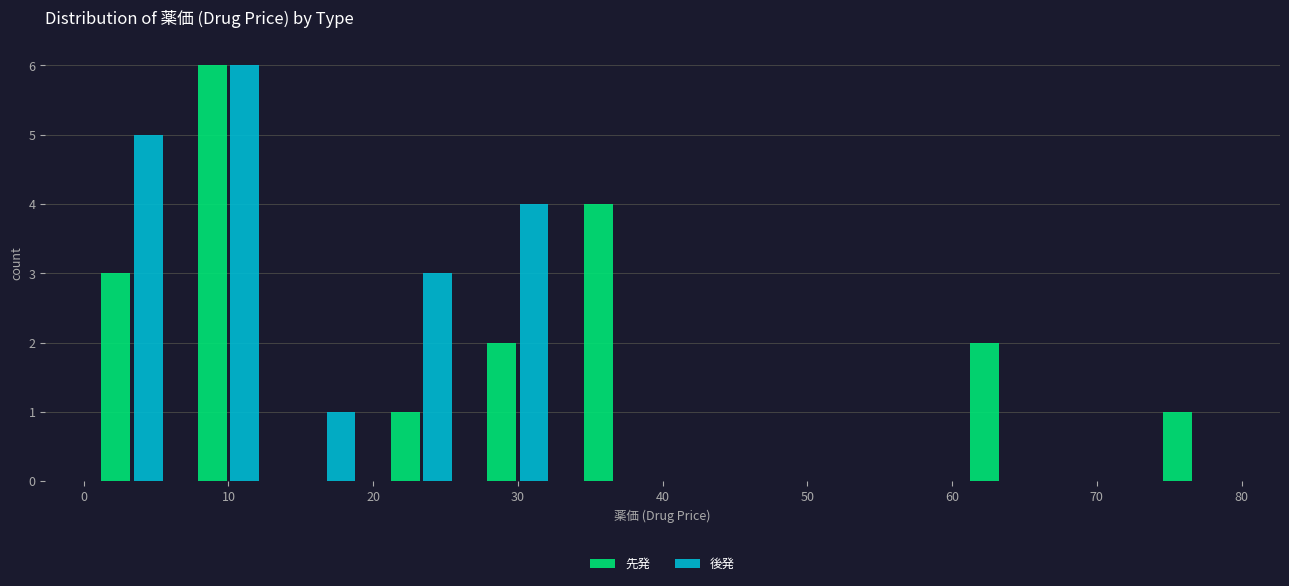

In the 後発 series, which range on the x-axis has the tallest bar?

7 to 13